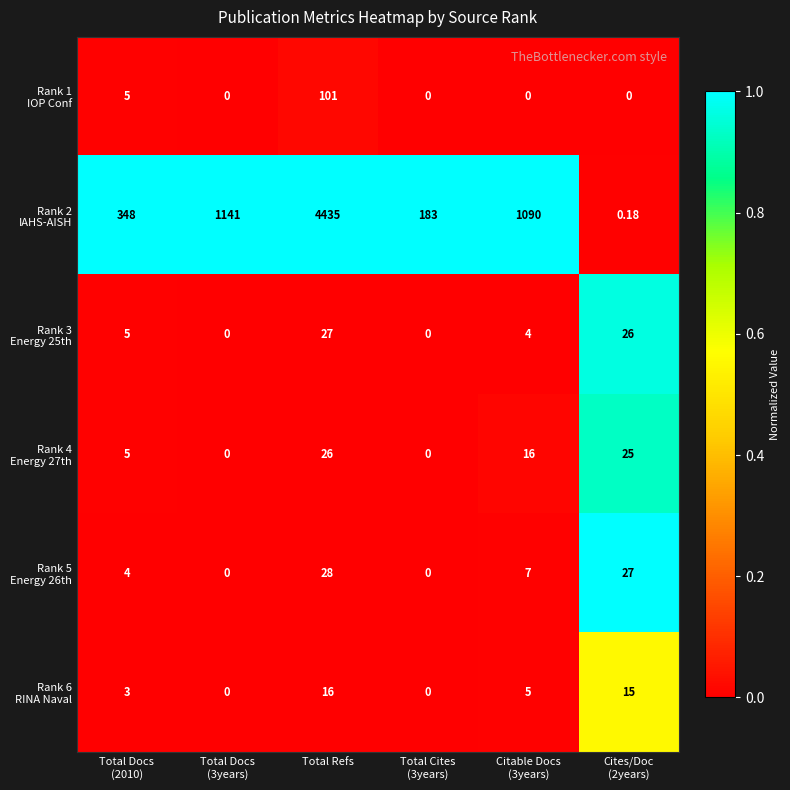

What is the difference between the highest and lowest values at Total Refs?

4419.0